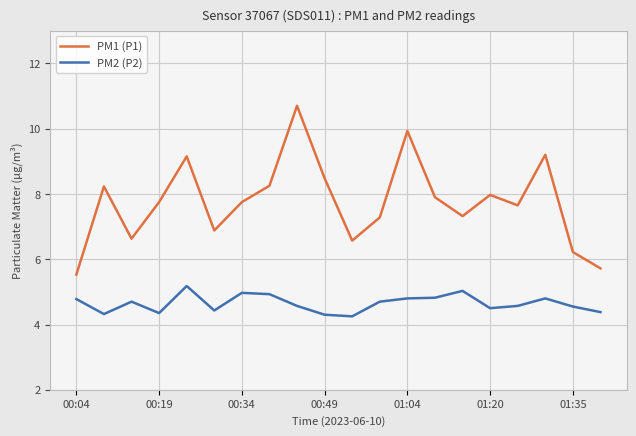

What is the difference between the maximum and minimum values in the PM1 (P1) series?

5.2